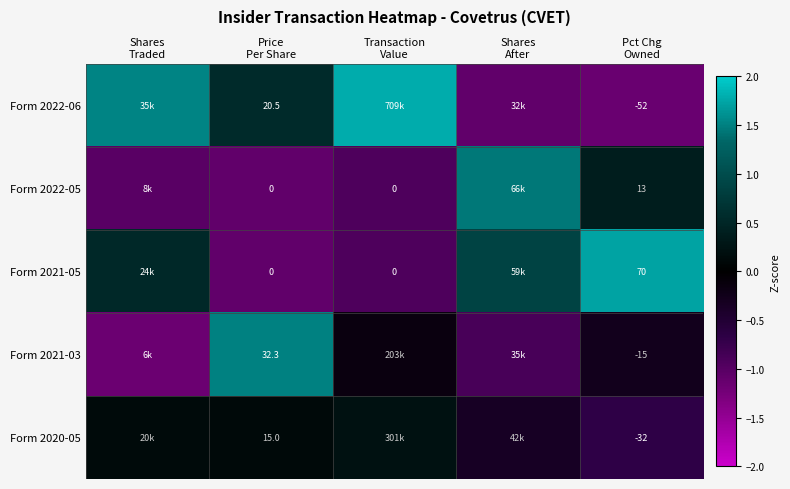

The Form 2022-06 series shows -1.2 at Pct Chg Owned. True or false?

True